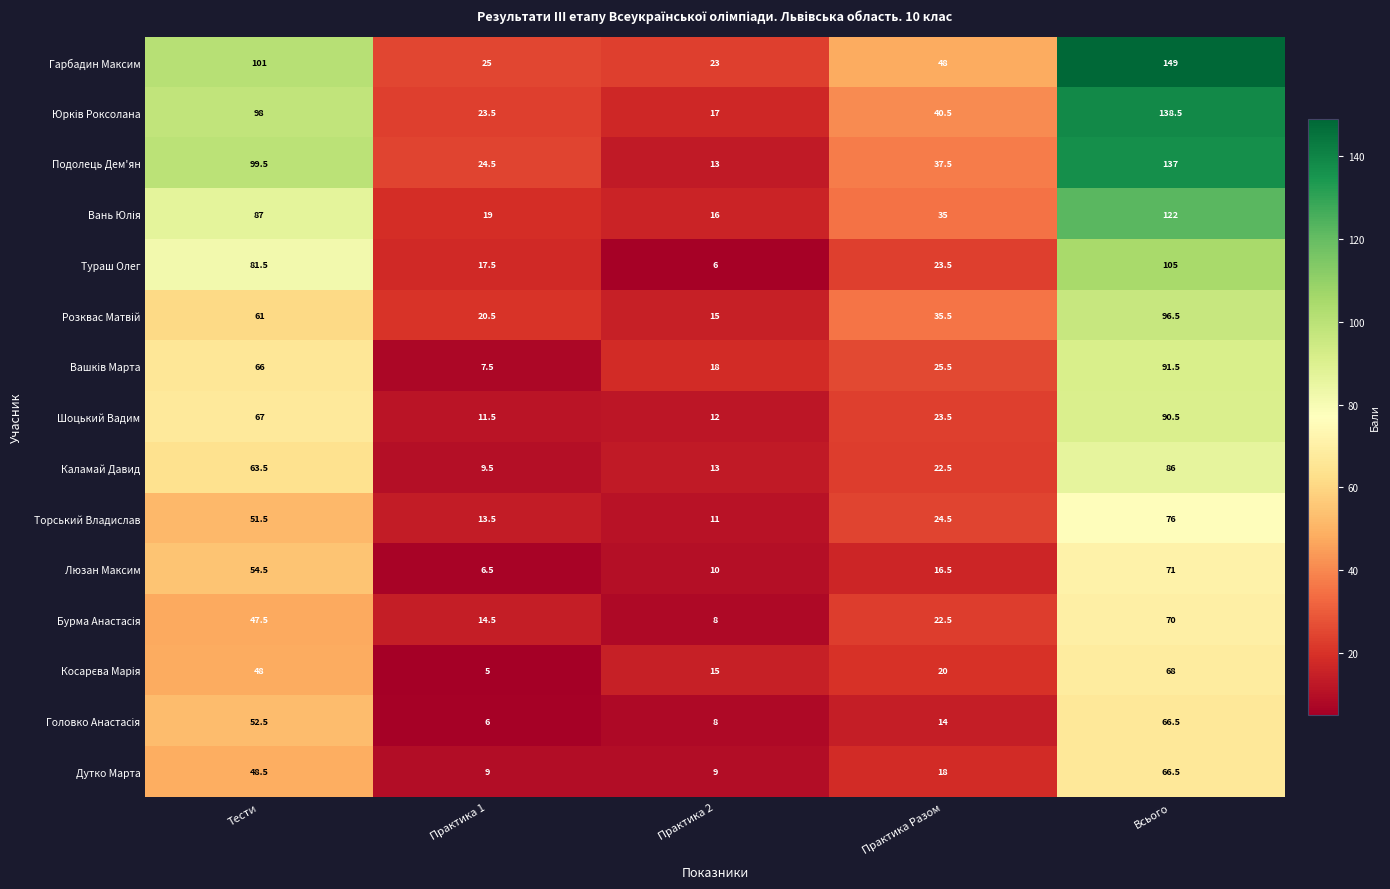

Where does the Каламай Давид series first go above 22?

Тести